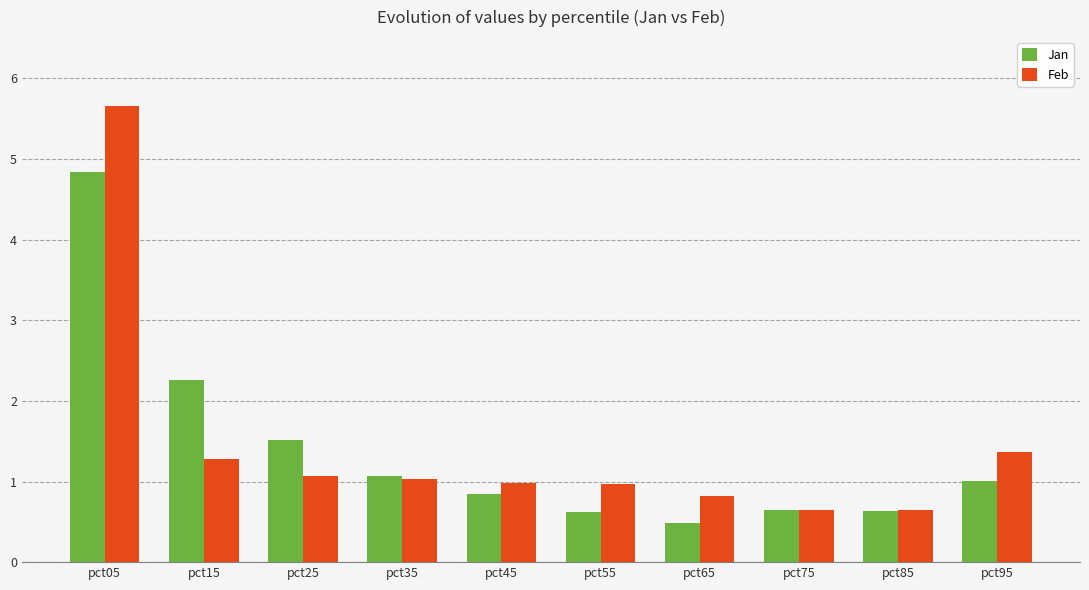

The Jan series shows 0.4 at pct25. True or false?

False